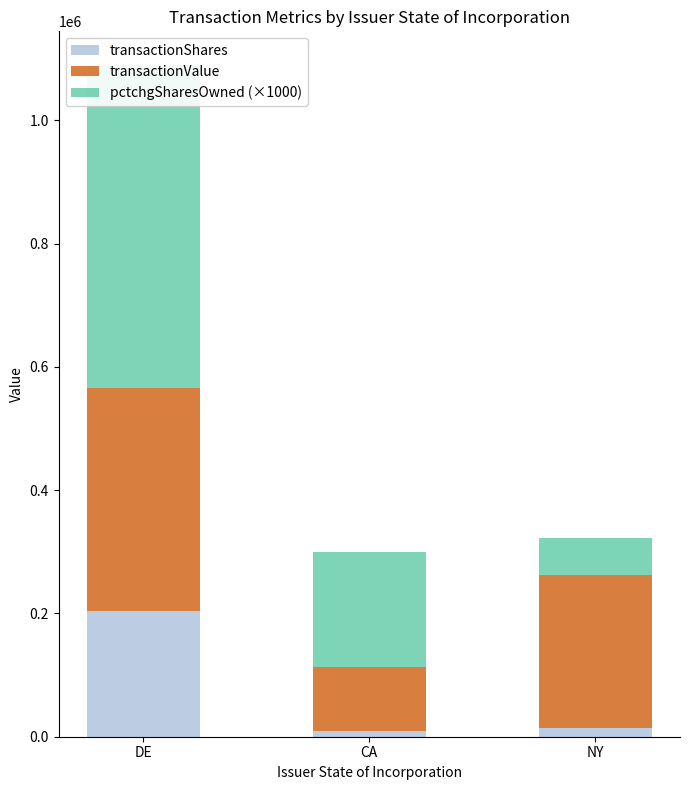

Reading right to left, transcribe all the data shown in this chart.

transactionShares: NY=13500	CA=10000	DE=204357
transactionValue: NY=248708	CA=103940	DE=360743
pctchgSharesOwned (×1000): NY=61000	CA=185000	DE=525000